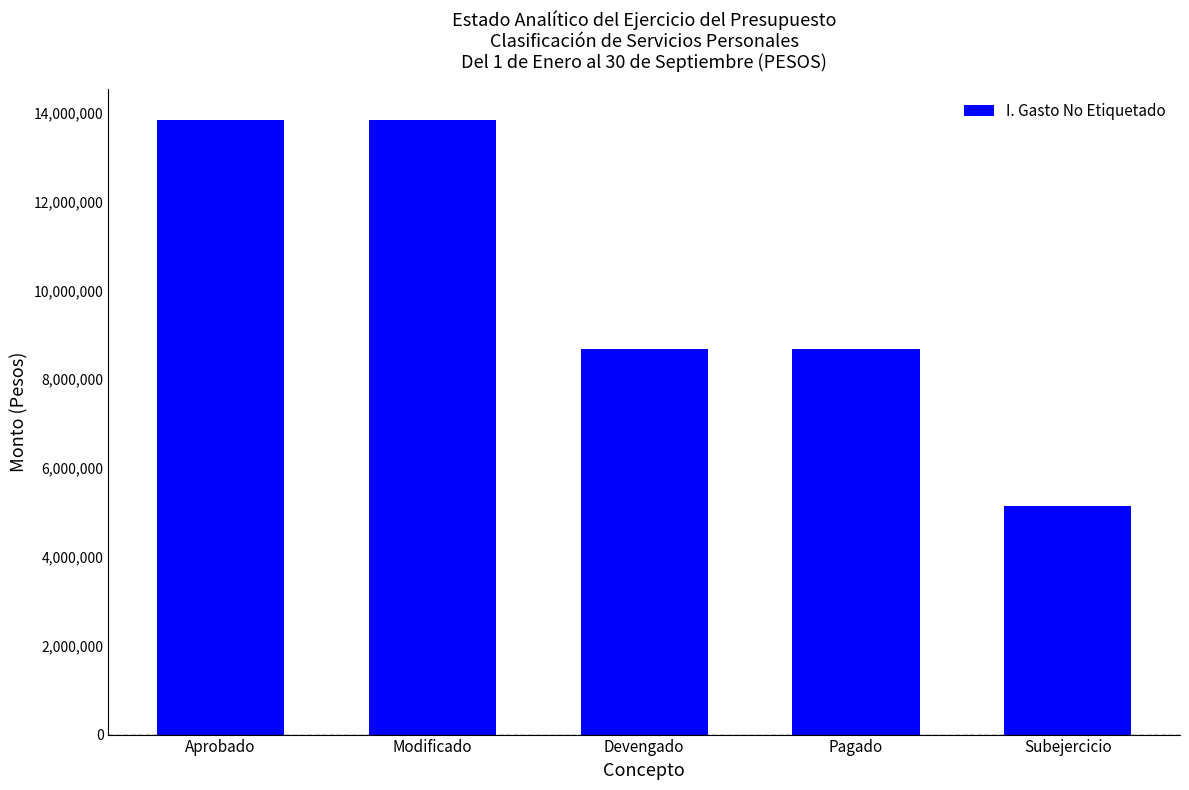

What is the greatest value displayed?

13838419.4